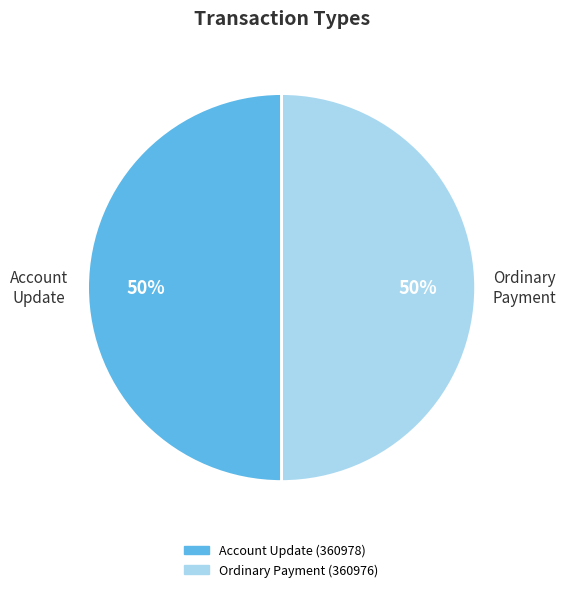

To the nearest percent, what is the average slice percentage?

50%